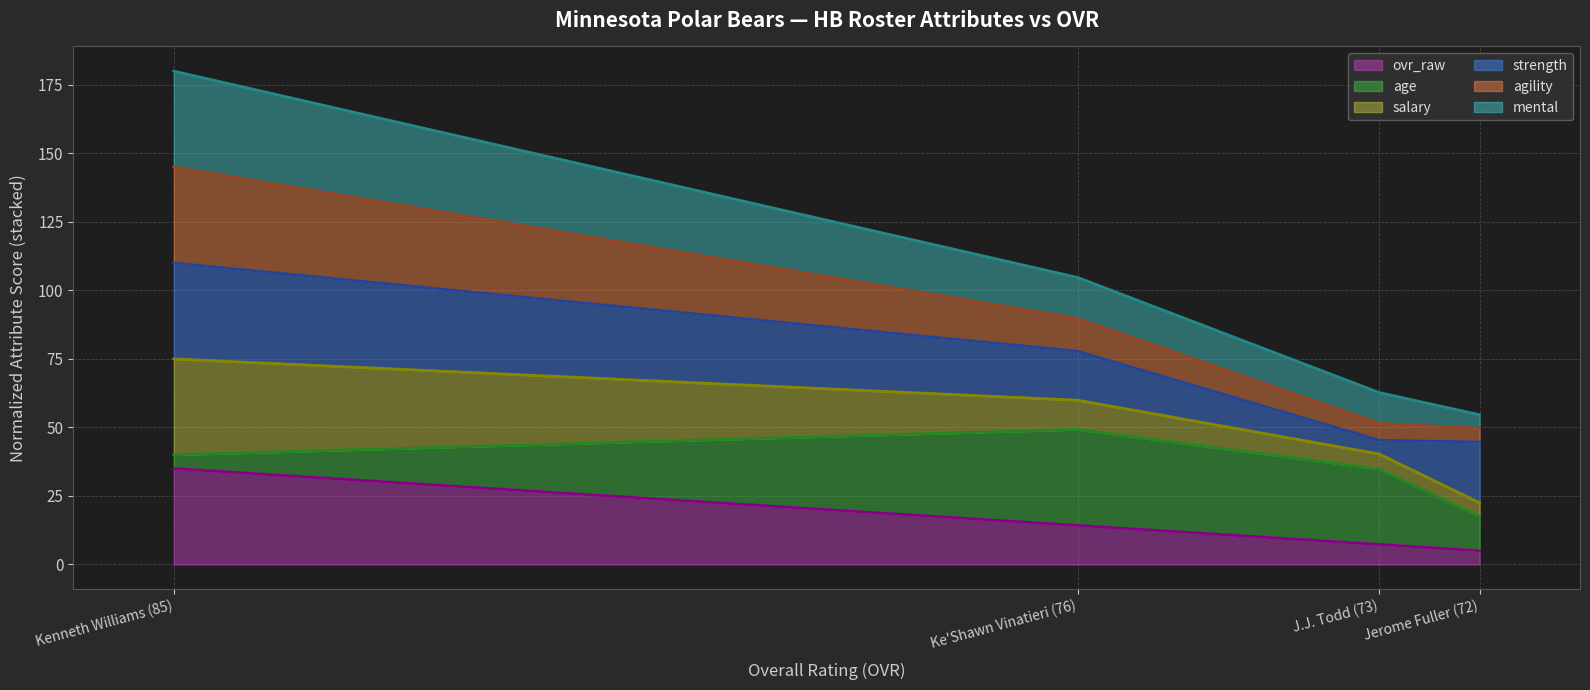

What is the smallest value displayed?

5.0